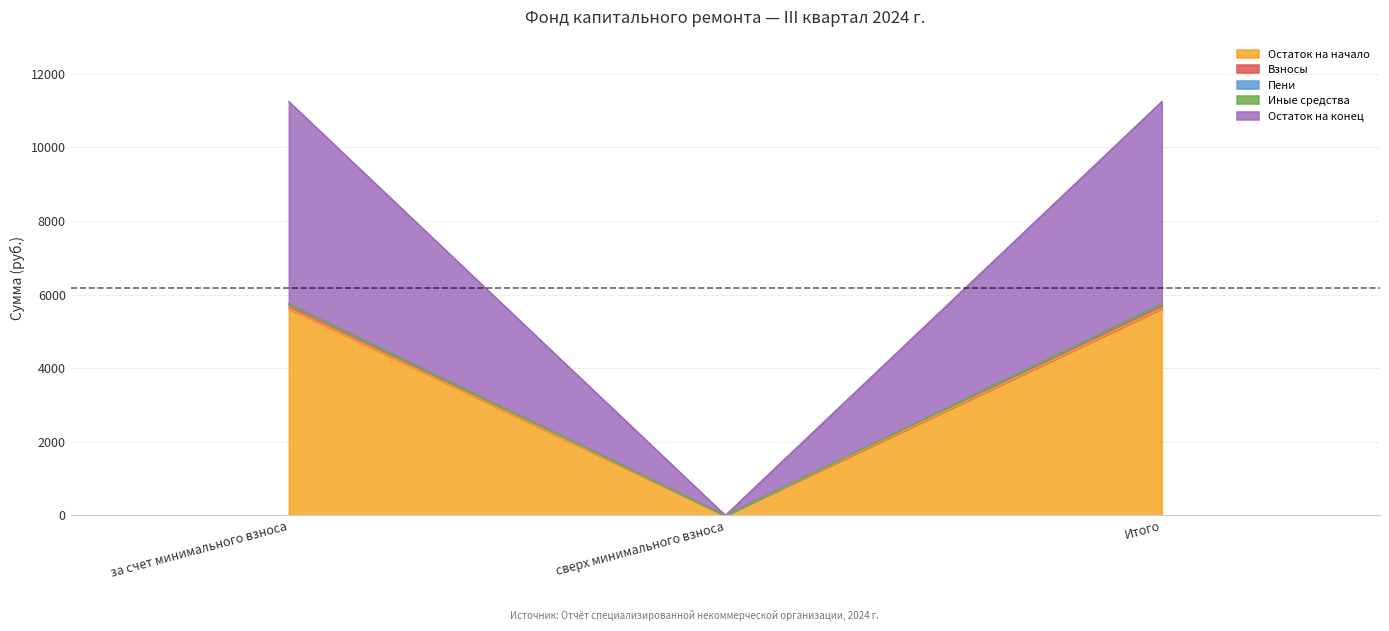

The Остаток на начало series shows 2515.6 at сверх минимального взноса. True or false?

False